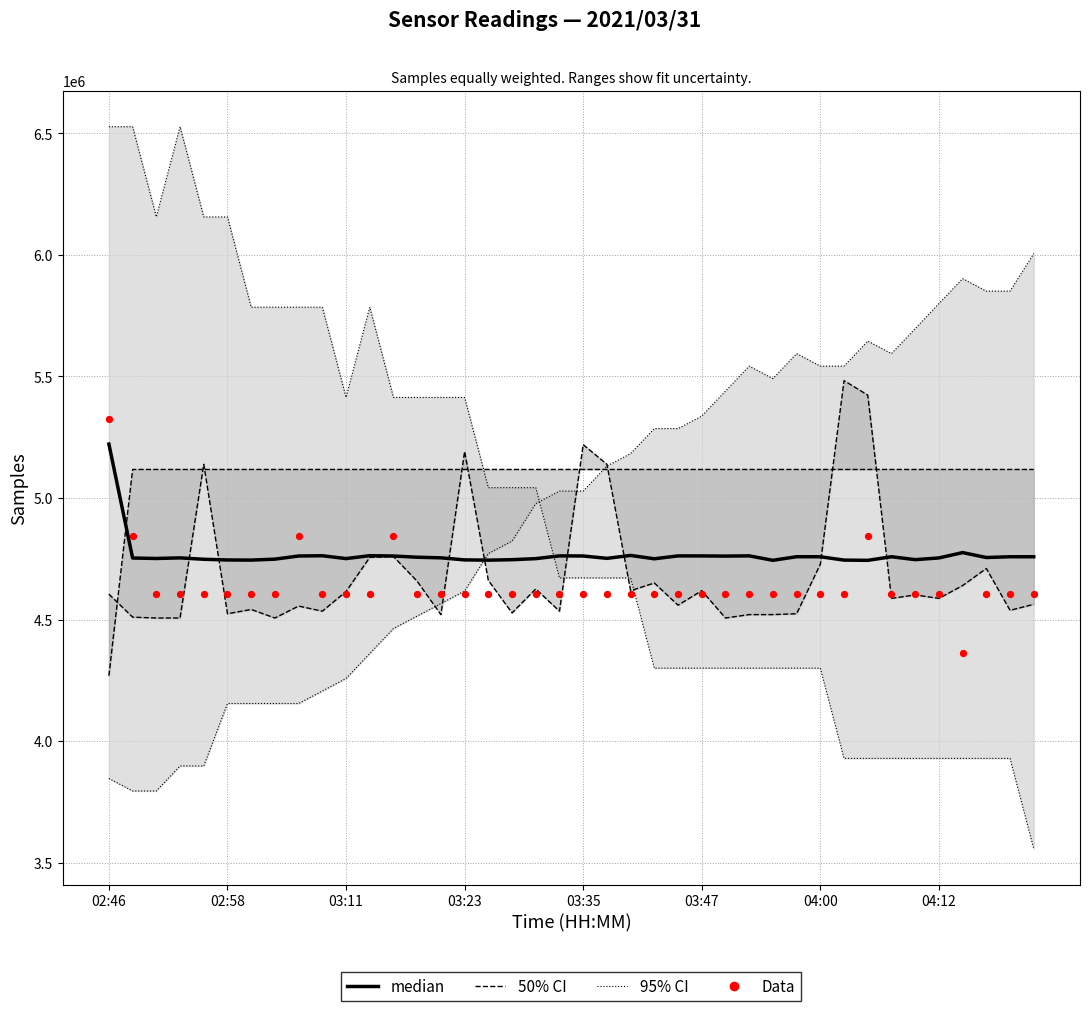

Is the value of 50% CI at 17 greater than the value of Data at 31?

No